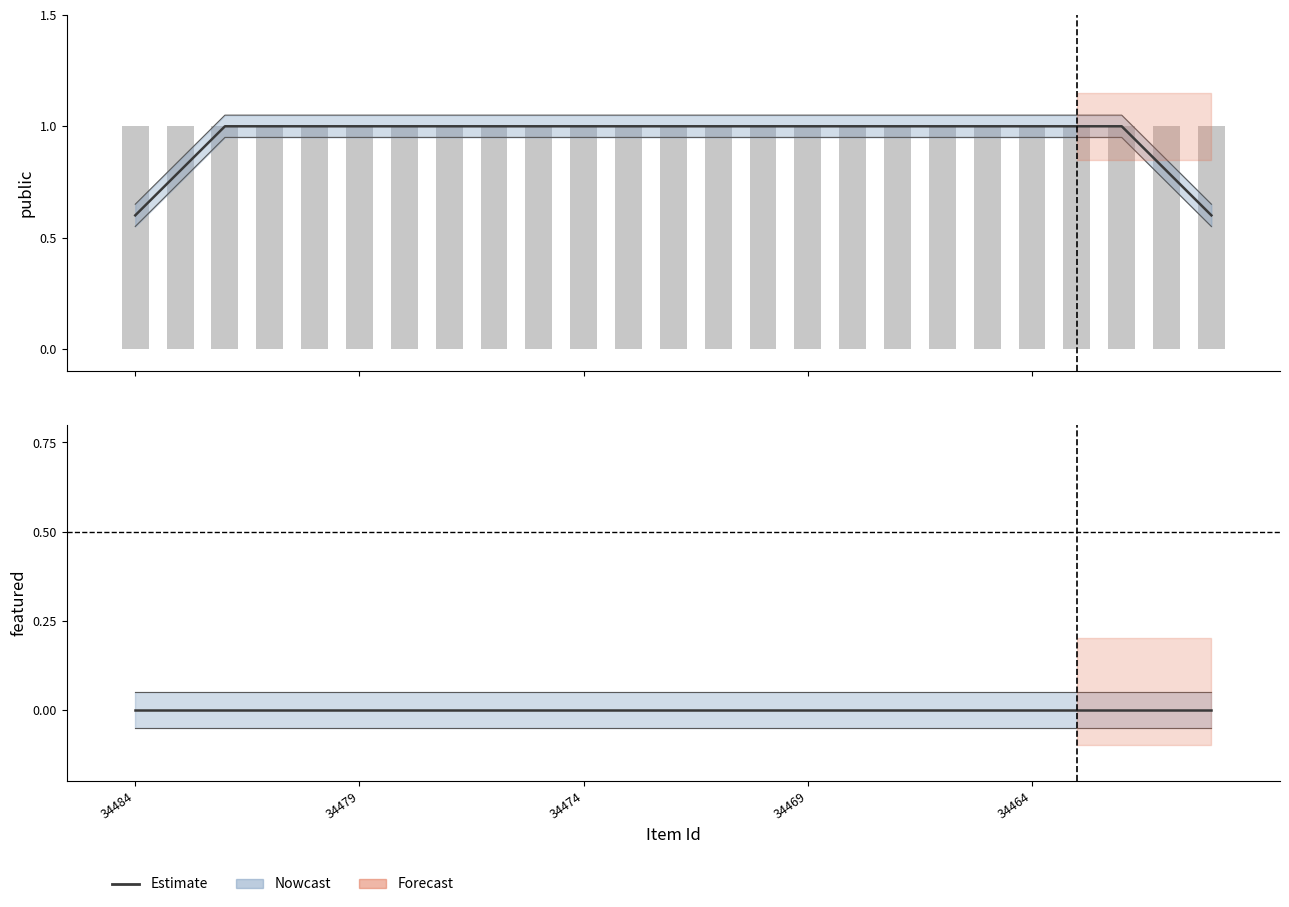

Reading left to right, transcribe all the data shown in this chart.

public: 1	1	1	1	1	1	1	1	1	1	1	1	1	1	1	1	1	1	1	1	1	1	1	1	1
featured: 0	0	0	0	0	0	0	0	0	0	0	0	0	0	0	0	0	0	0	0	0	0	0	0	0